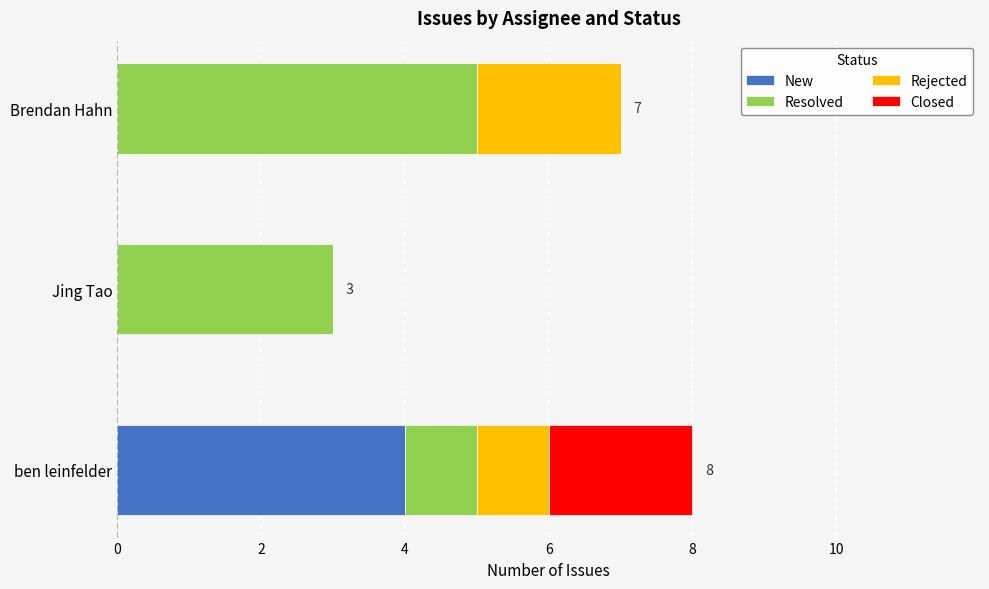

What is the sum of all New values?

4